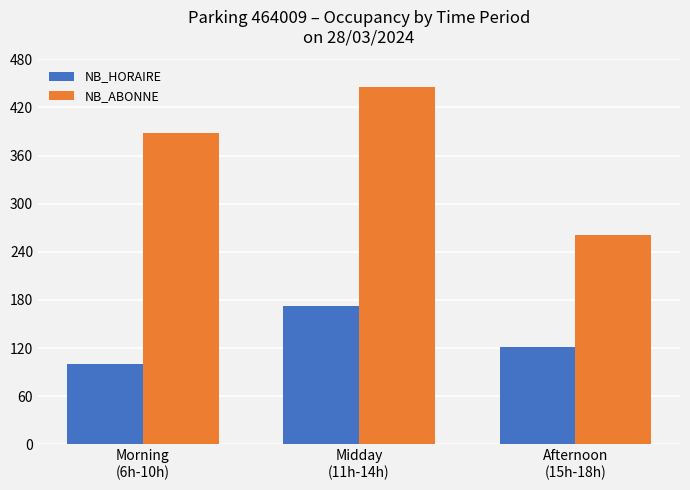

What is the total value across all series at Afternoon
(15h-18h)?

382